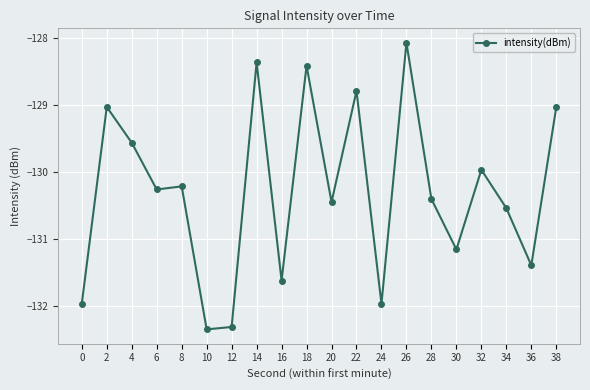

What is the greatest value displayed?

-128.1